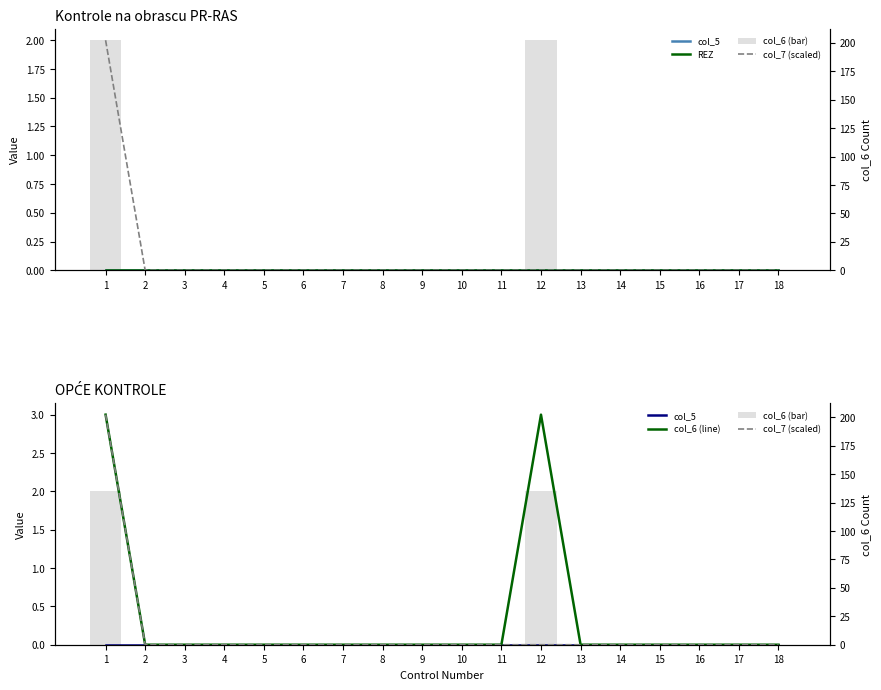

Which series has the largest total across all categories?

col_7 (scaled)